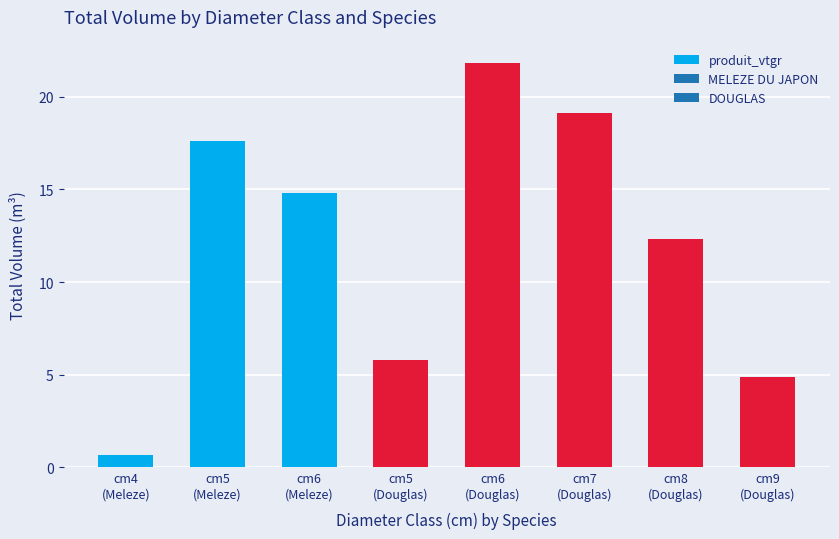

Where does the data first go above 14?

cm5
(Meleze)